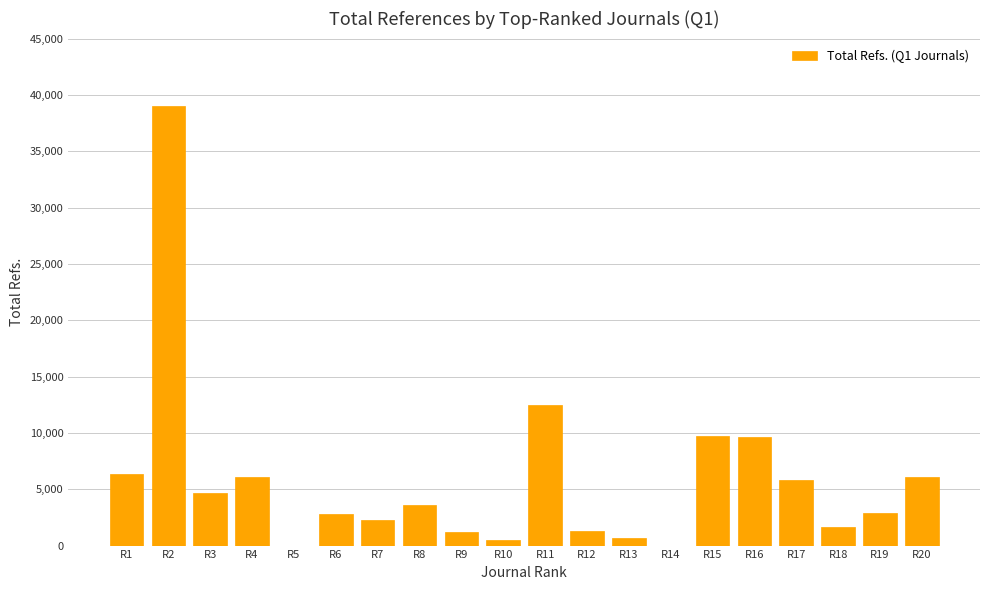

What is the change in value from R1 to R9?

-5100